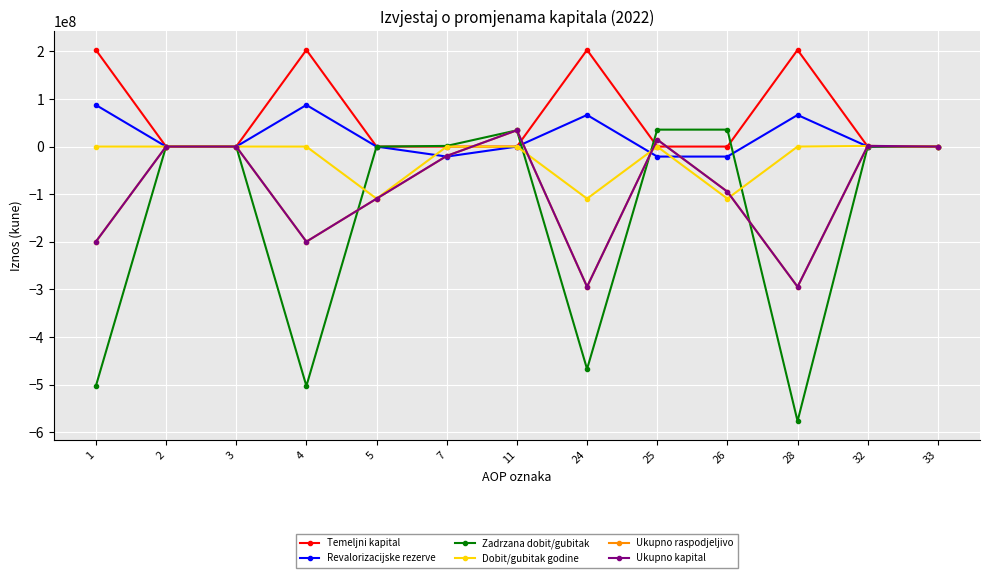

What are all the series names shown in the legend?

Temeljni kapital, Revalorizacijske rezerve, Zadrzana dobit/gubitak, Dobit/gubitak godine, Ukupno raspodjeljivo, Ukupno kapital